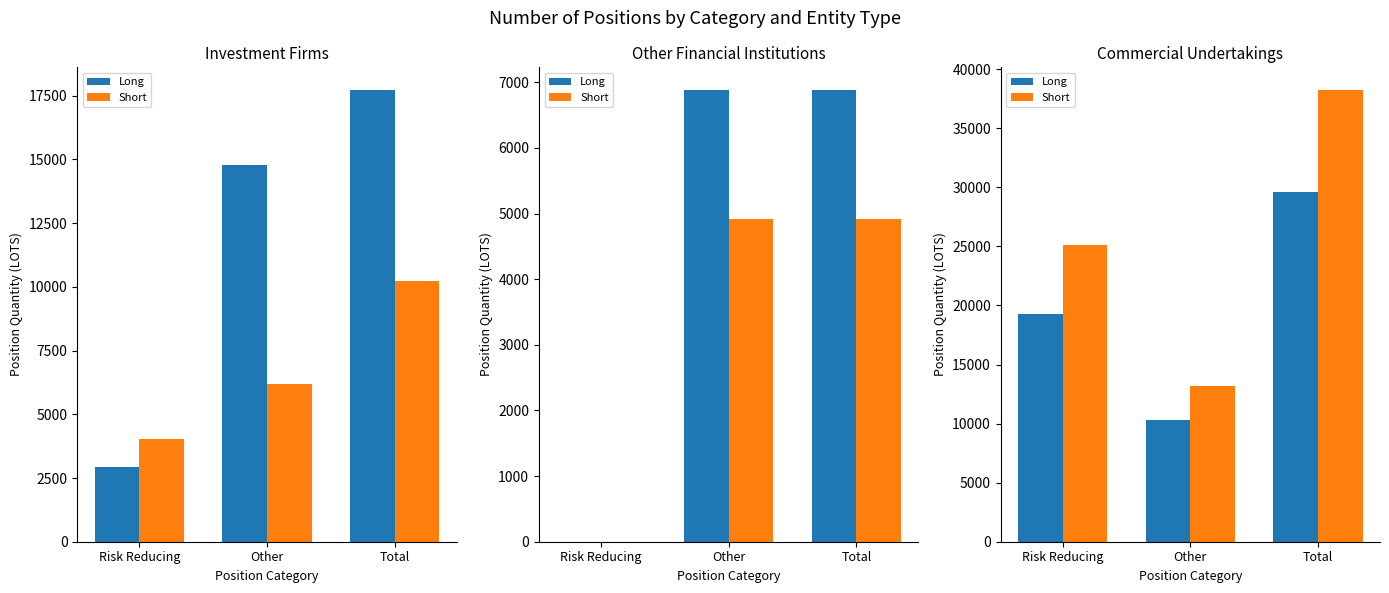

How many values in the Long series are below 19271?

1